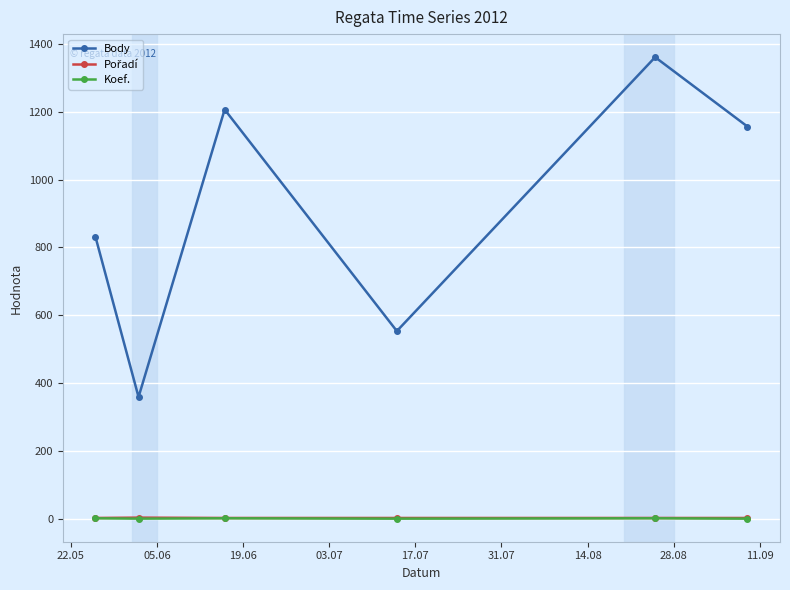

What is the highest value of the Body series?

1360